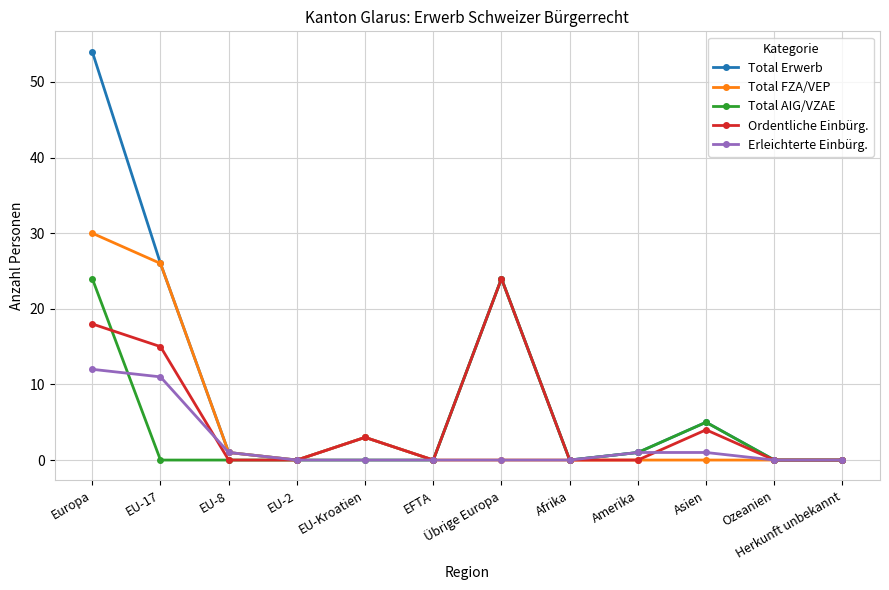

Which category has the highest value in the Erleichterte Einbürg. series?

Europa